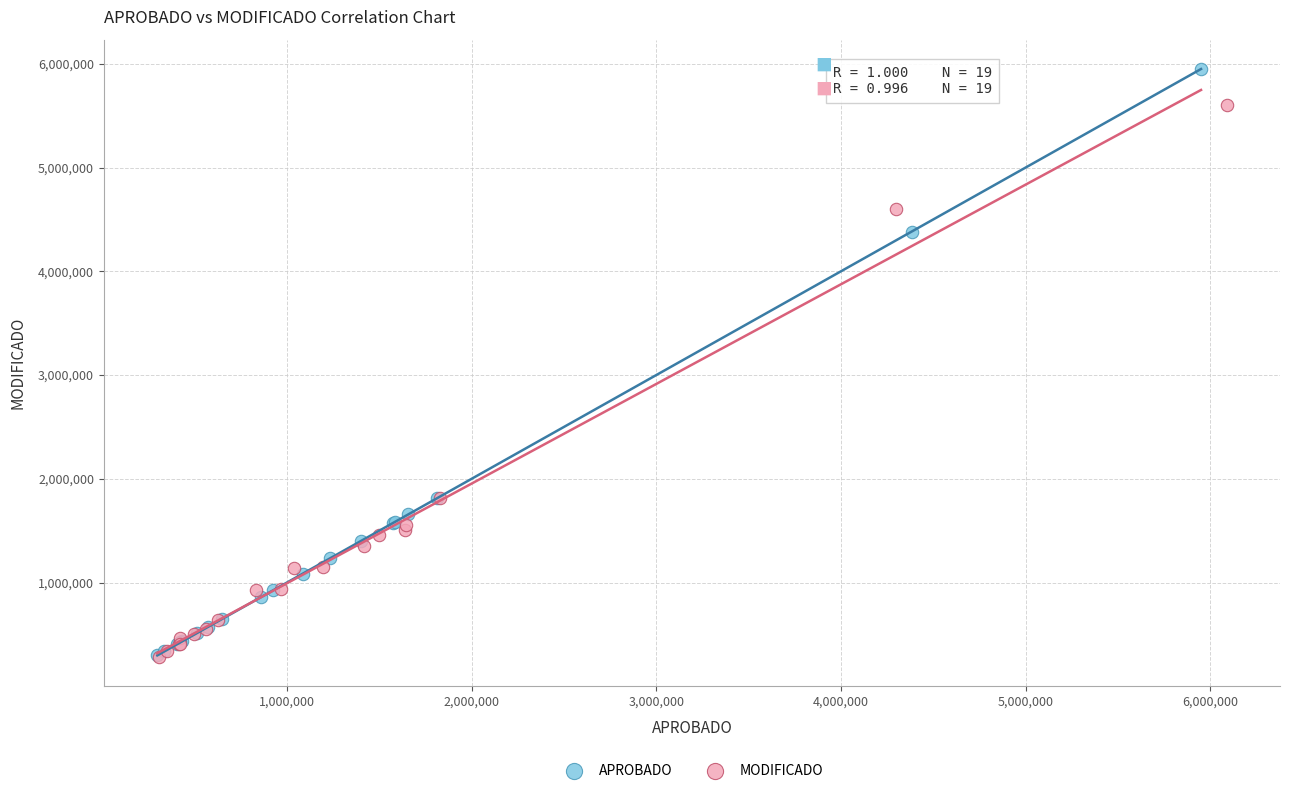

Which series contains the highest Y value?

APROBADO